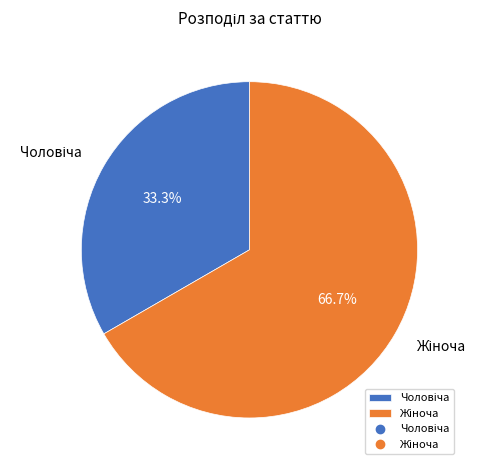

Is there any slice that represents more than half of the pie?

Yes